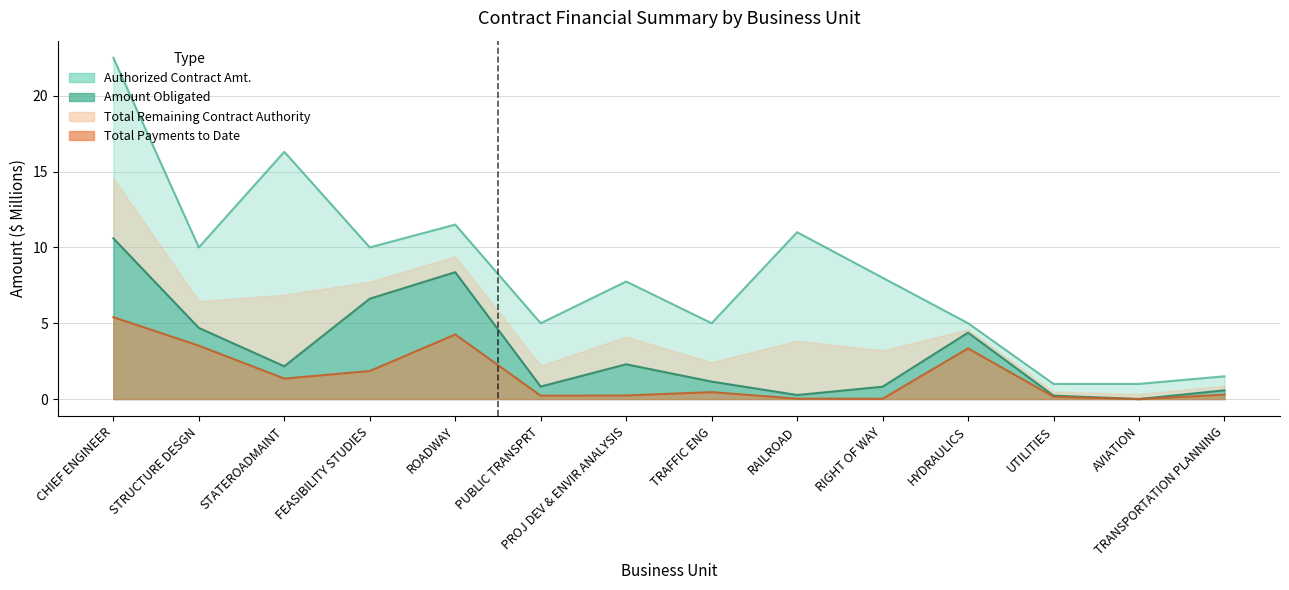

How many data points in Authorized Contract Amt. are above 8?

6